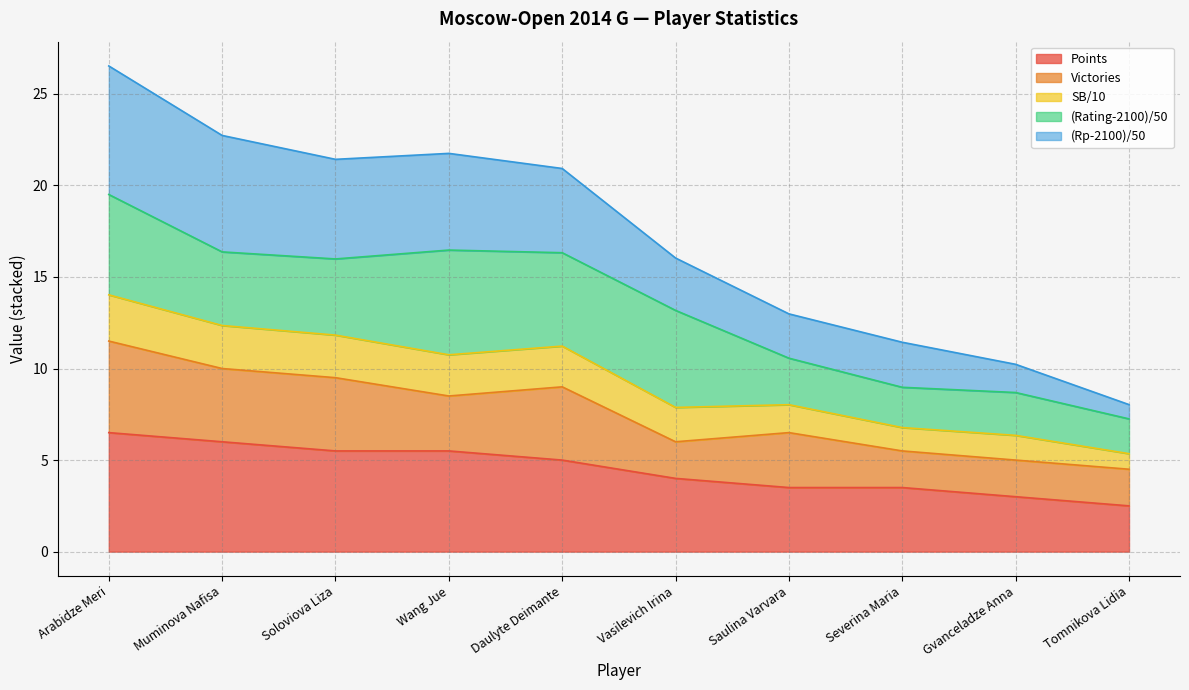

What is the minimum value shown in the chart?

2.5